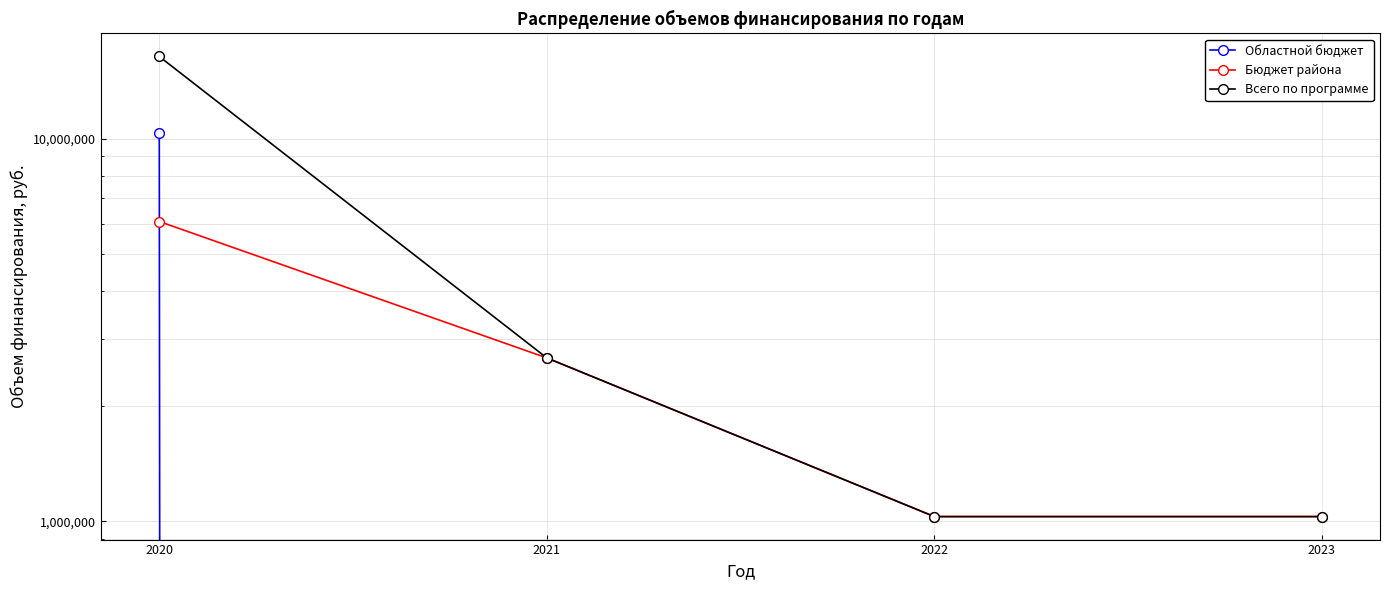

How many times do Бюджет района and Областной бюджет cross each other?

1